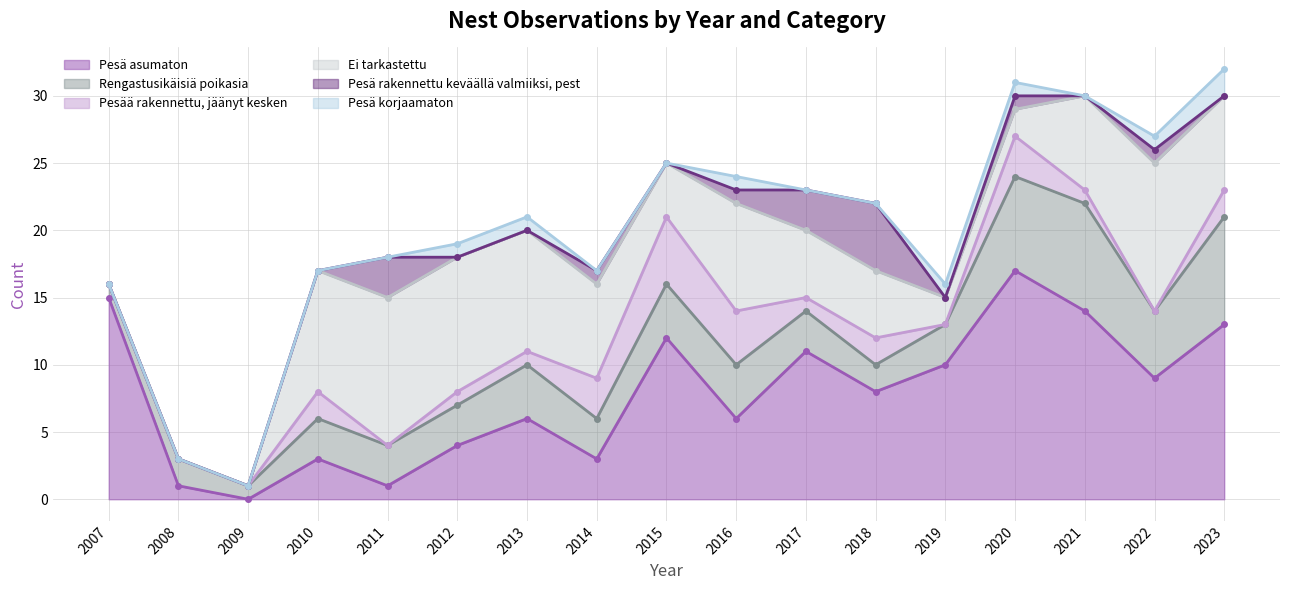

At 2013, list the series in order from largest to smallest.

Ei tarkastettu, Pesä asumaton, Rengastusikäisiä poikasia, Pesää rakennettu, jäänyt kesken, Pesä korjaamaton, Pesä rakennettu keväällä valmiiksi, pest